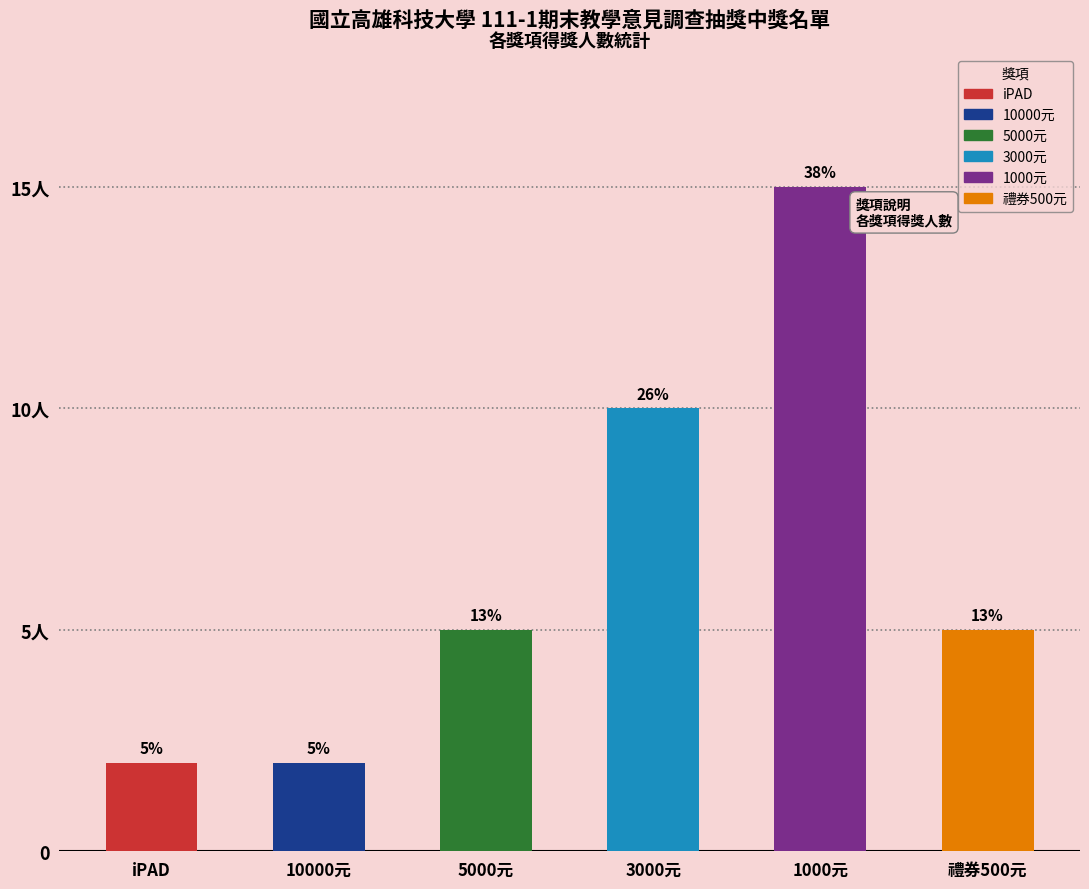

What is the sum of all values?

39